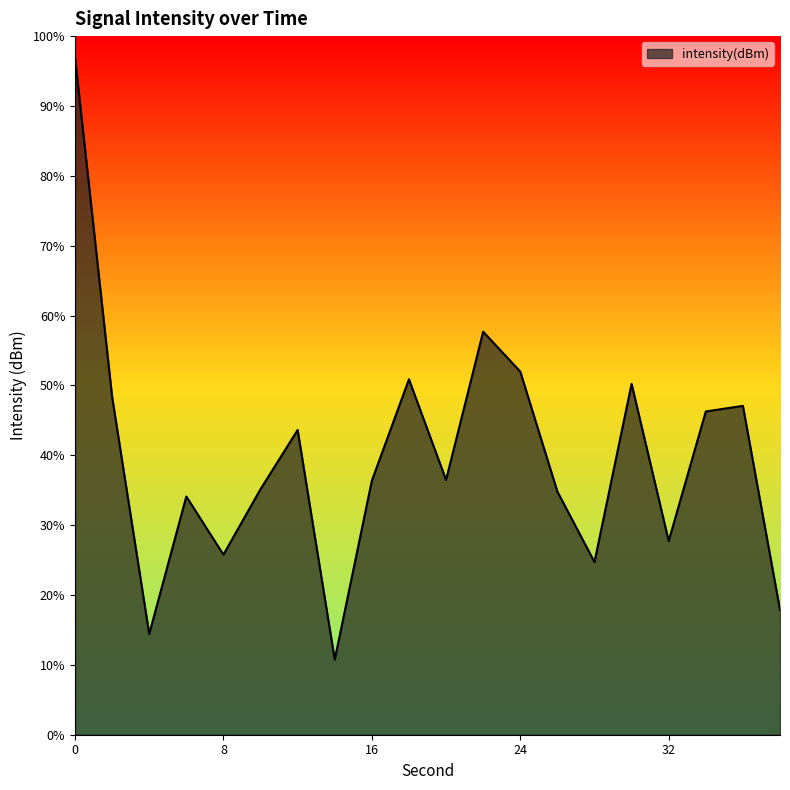

Rank the categories by value from highest to lowest.

0, 22, 24, 18, 30, 2, 36, 34, 12, 20, 16, 10, 26, 6, 32, 8, 28, 38, 4, 14